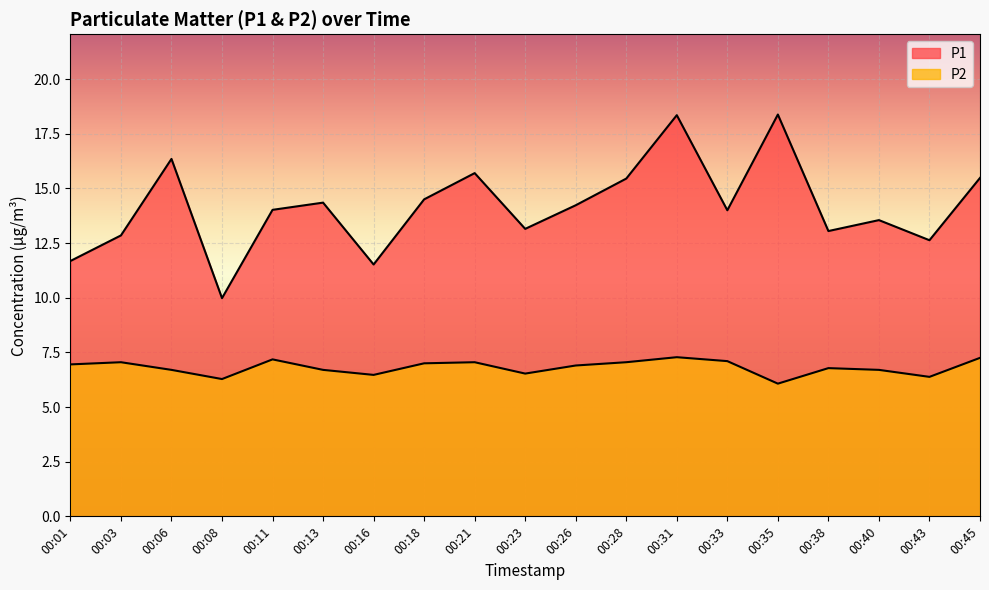

What are all the series names shown in the legend?

P1, P2